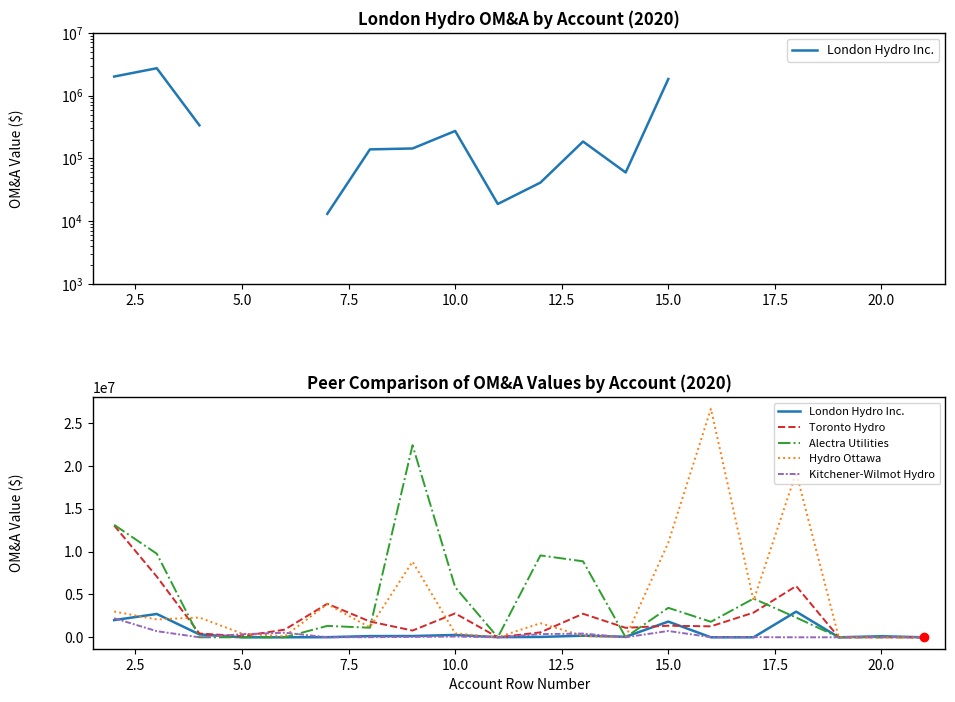

Rank the series by their maximum value, from highest to lowest.

Hydro Ottawa, Alectra Utilities, Toronto Hydro, London Hydro Inc., Kitchener-Wilmot Hydro